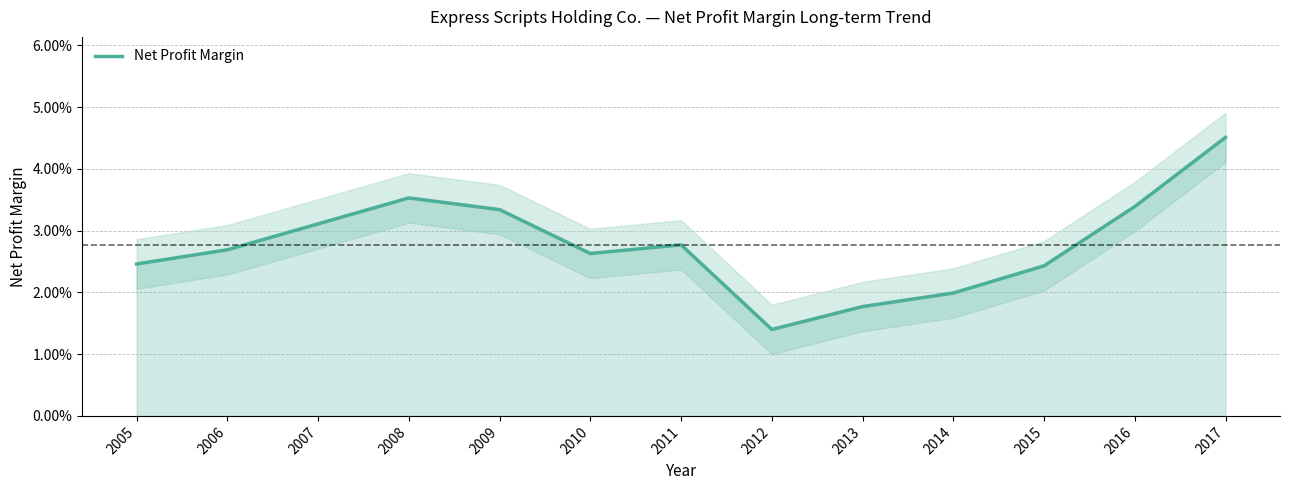

Is it true that the value at 2006 is 0.0?

False